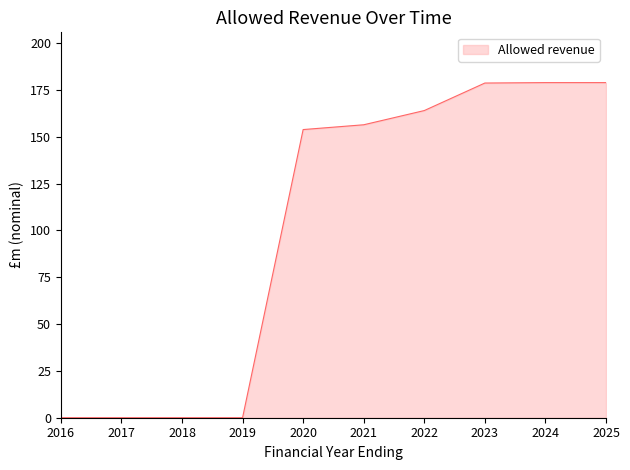

What is the average value?

101.0